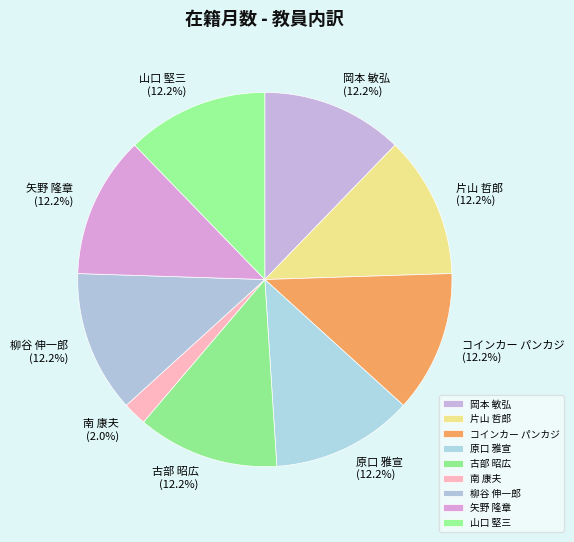

Combined, what portion of the pie is 南 康夫 and 岡本 敏弘?

14.3%